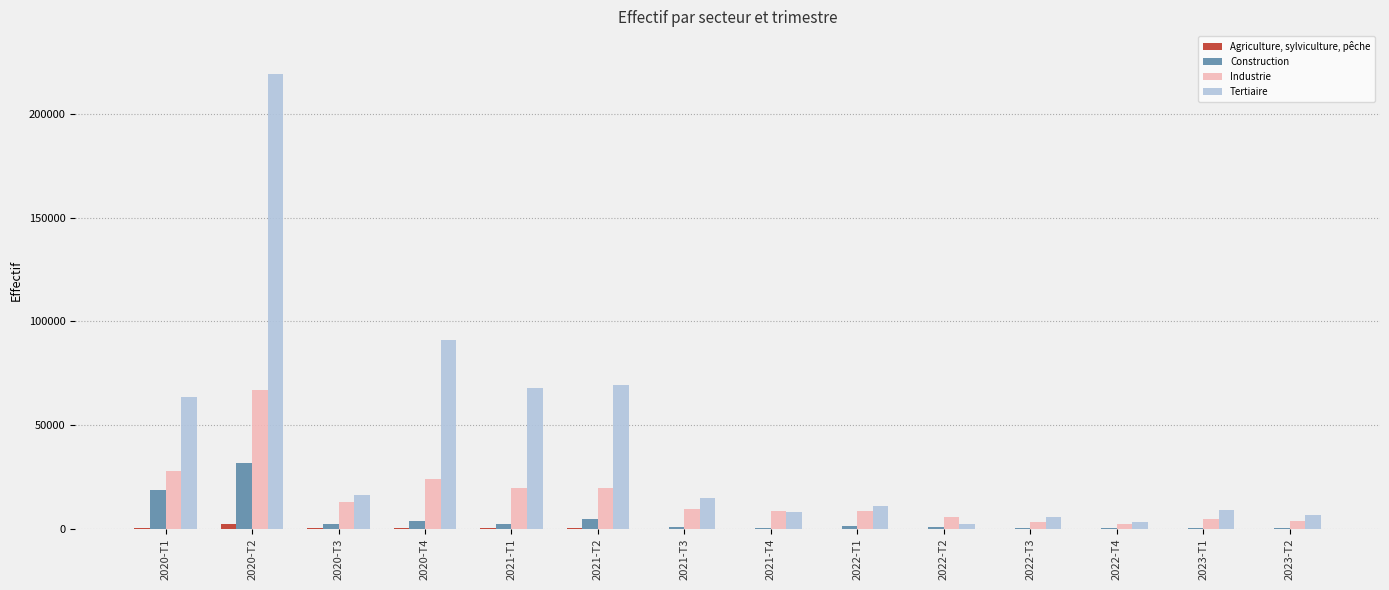

How many series are shown in this chart?

4